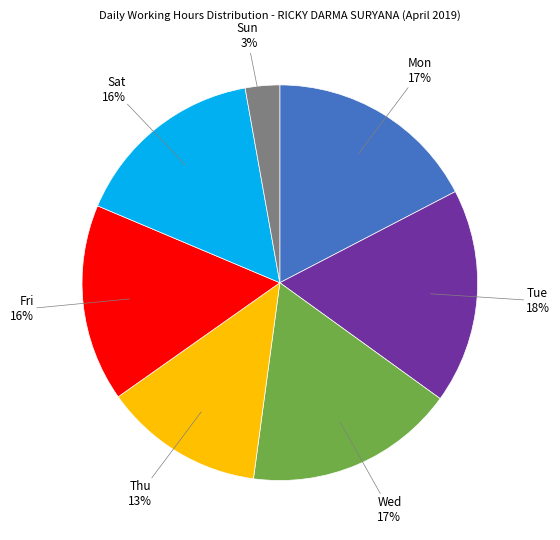

Is Fri the majority of the pie?

No